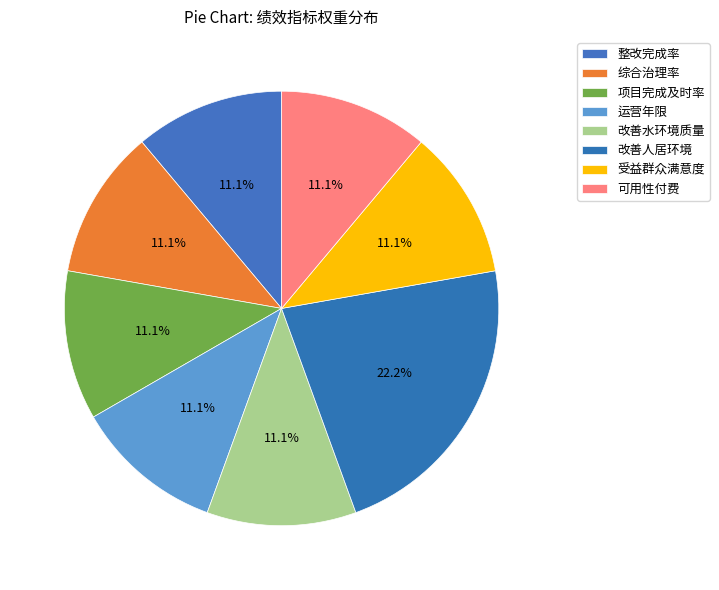

Rank the categories by value from highest to lowest.

改善人居环境, 整改完成率, 综合治理率, 项目完成及时率, 运营年限, 改善水环境质量, 受益群众满意度, 可用性付费